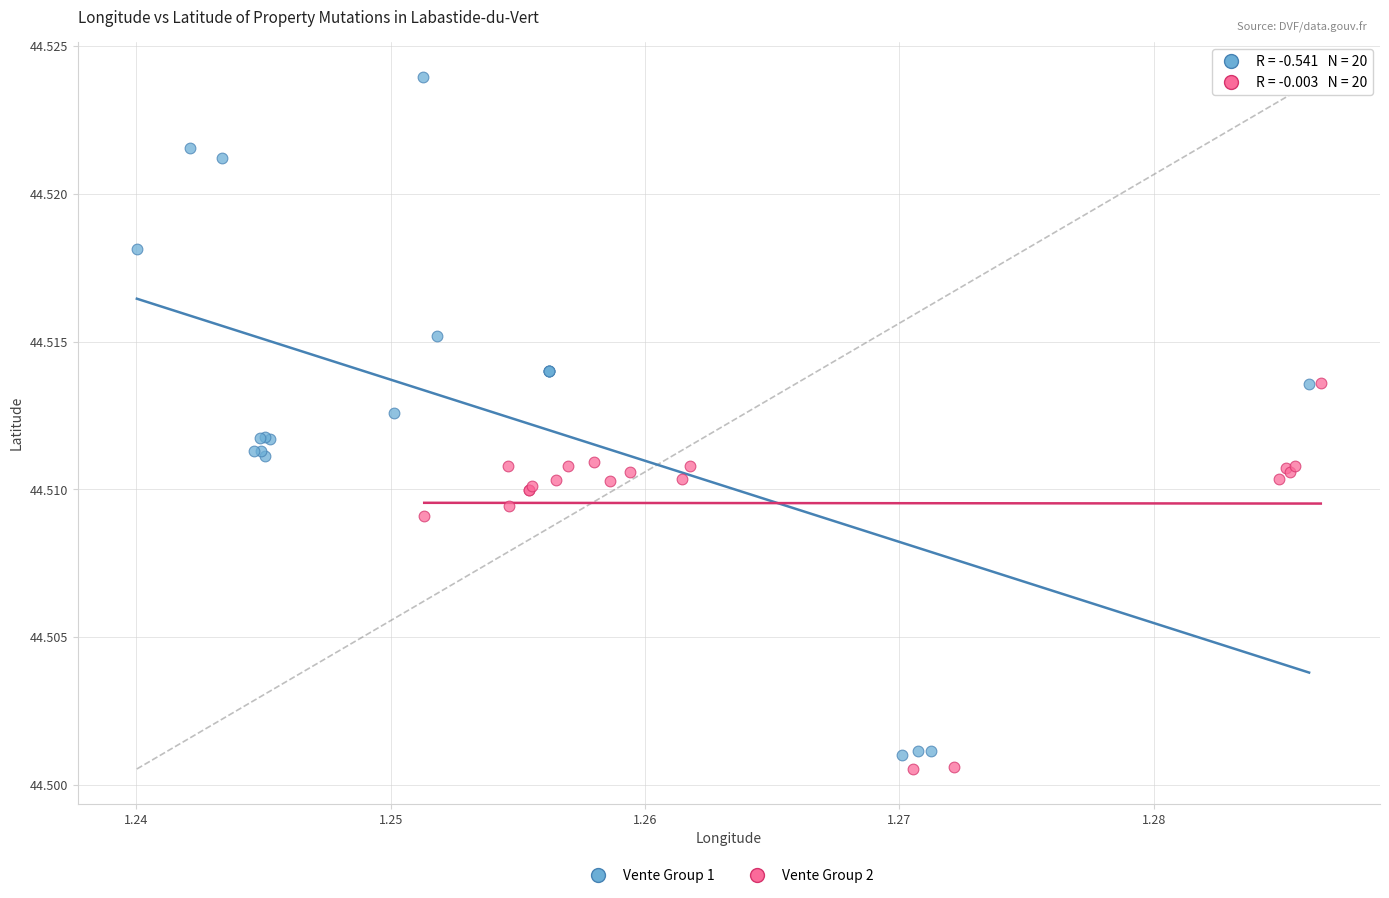

Which series contains the highest Y value?

Vente Group 1